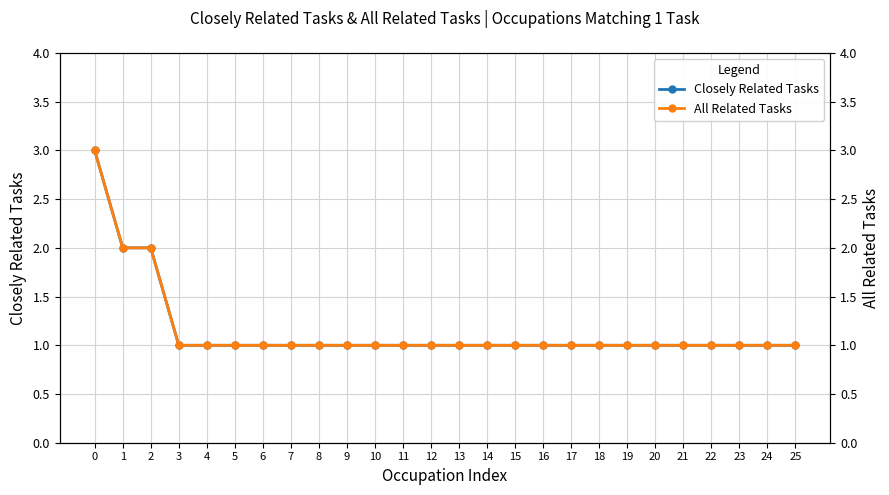

Where is All Related Tasks nearest to the value 2?

1